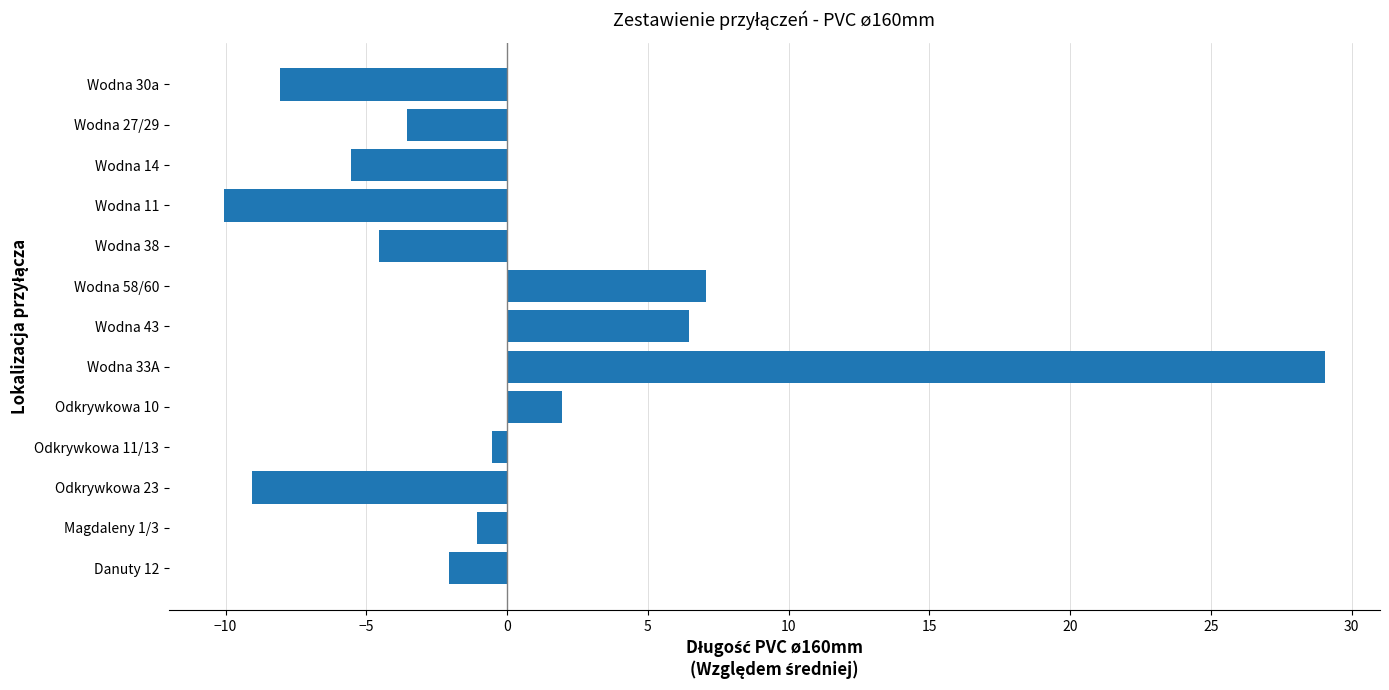

What is the change in value from Odkrywkowa 10 to Wodna 58/60?

+5.1